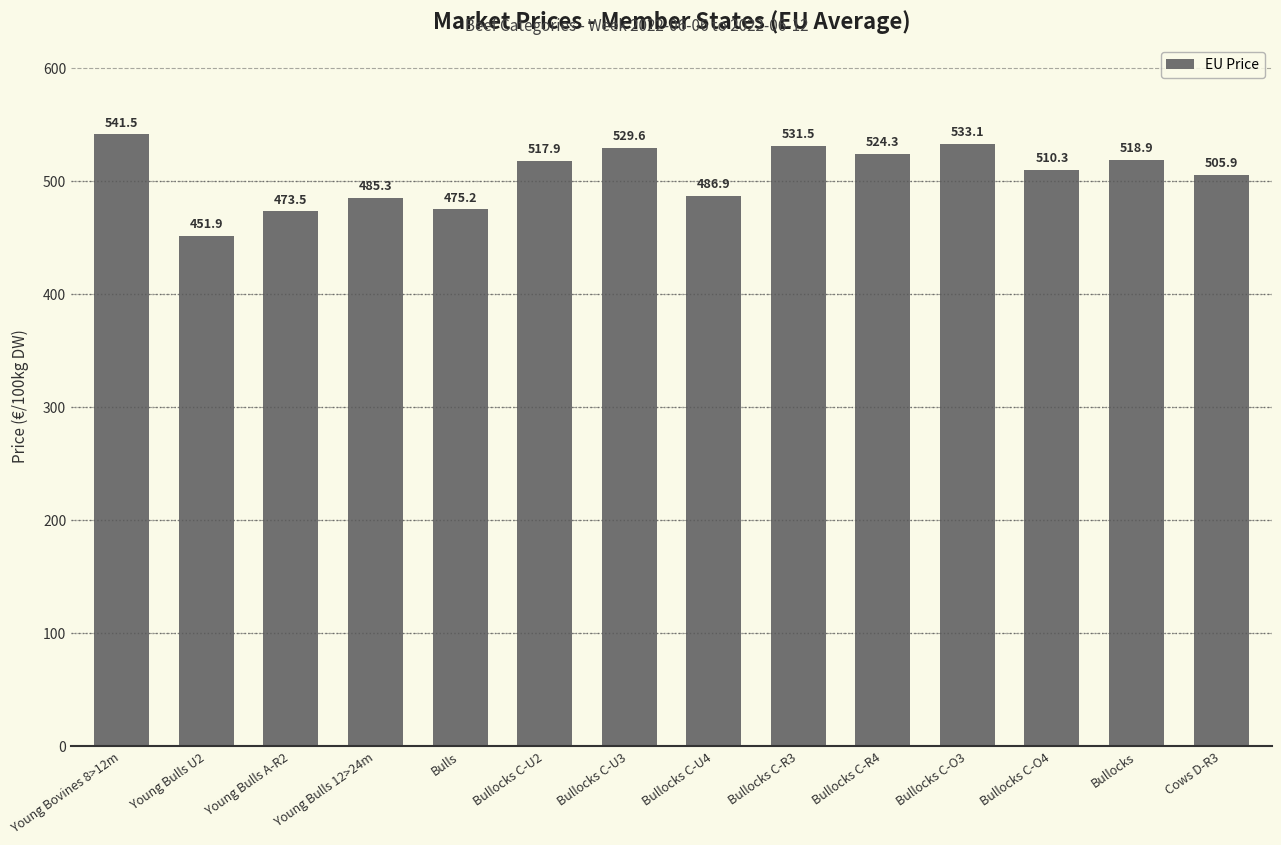

Which label corresponds to the smallest value in the chart?

Young Bulls U2